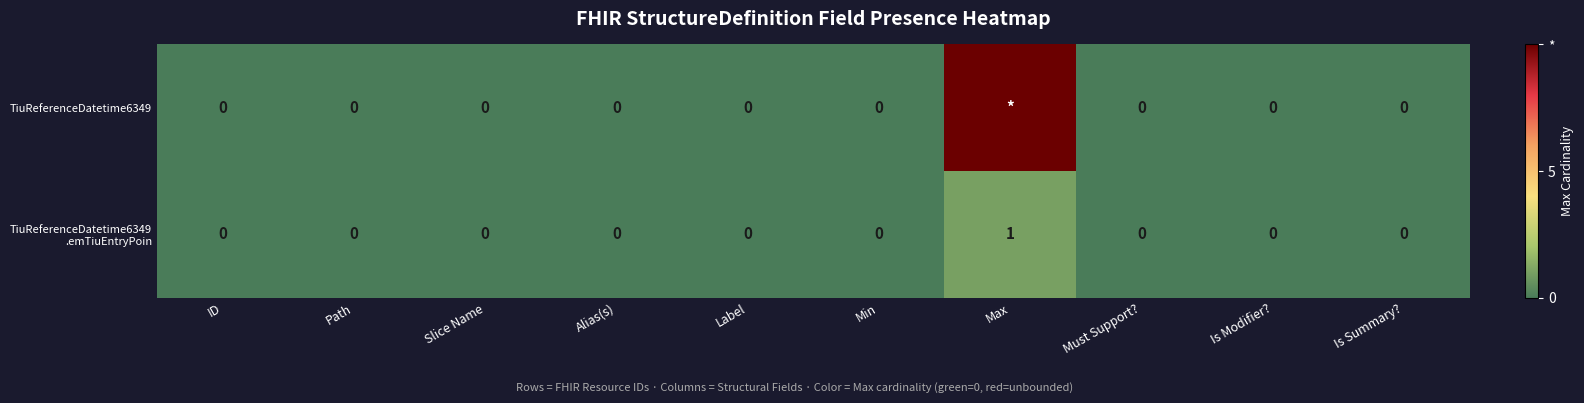

How many data points does each series have?

10